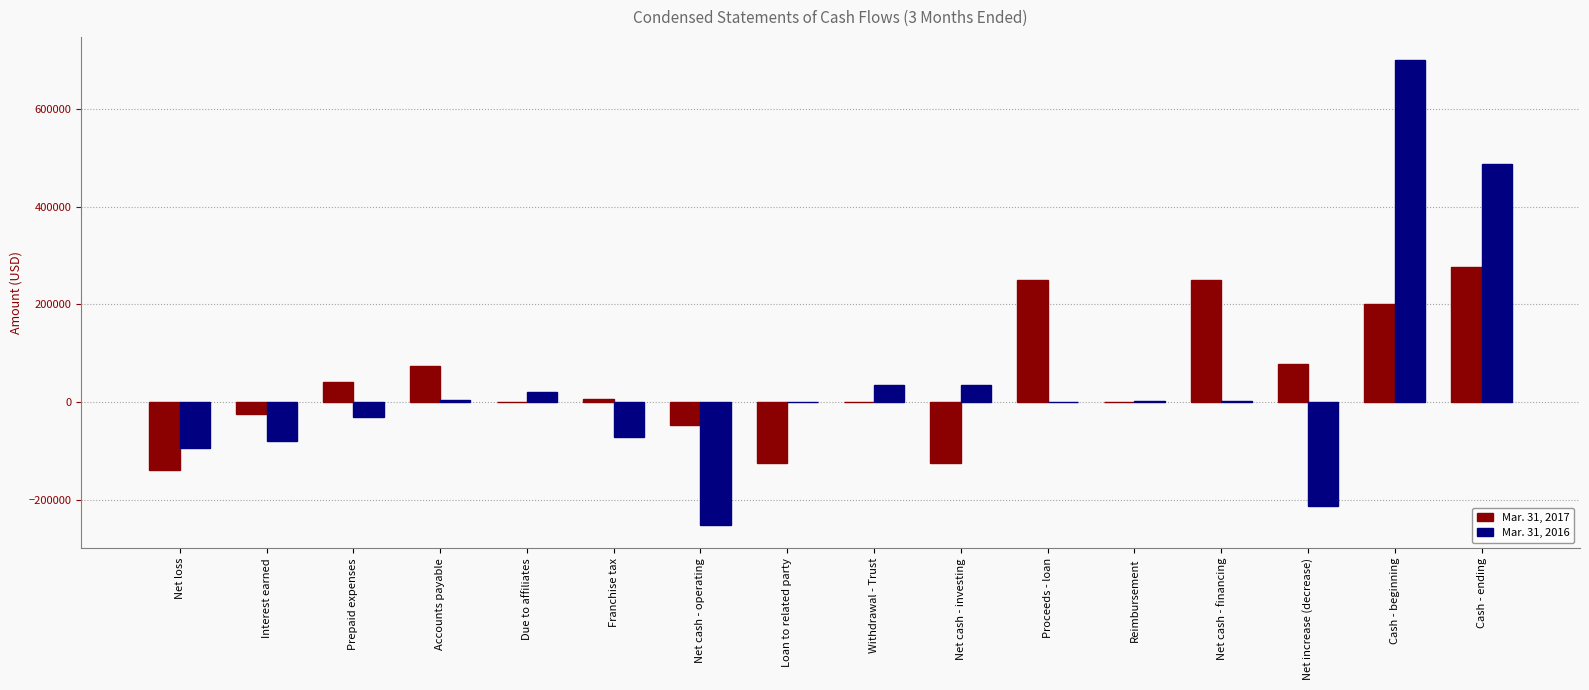

How many data points does each series have?

16